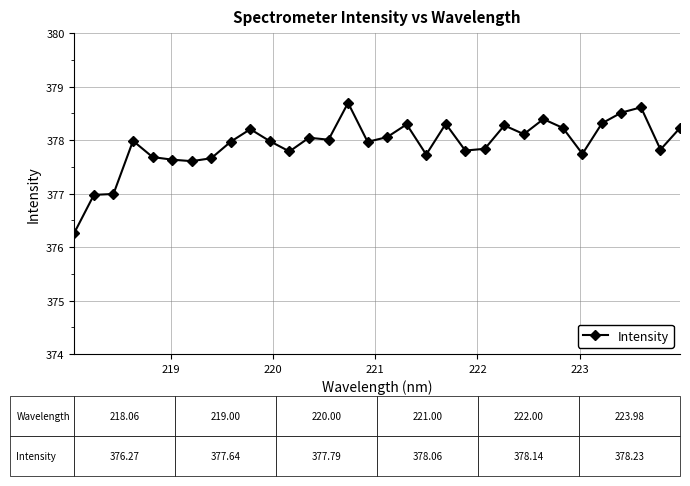

What is the value of the 4th point from the left?

378.0